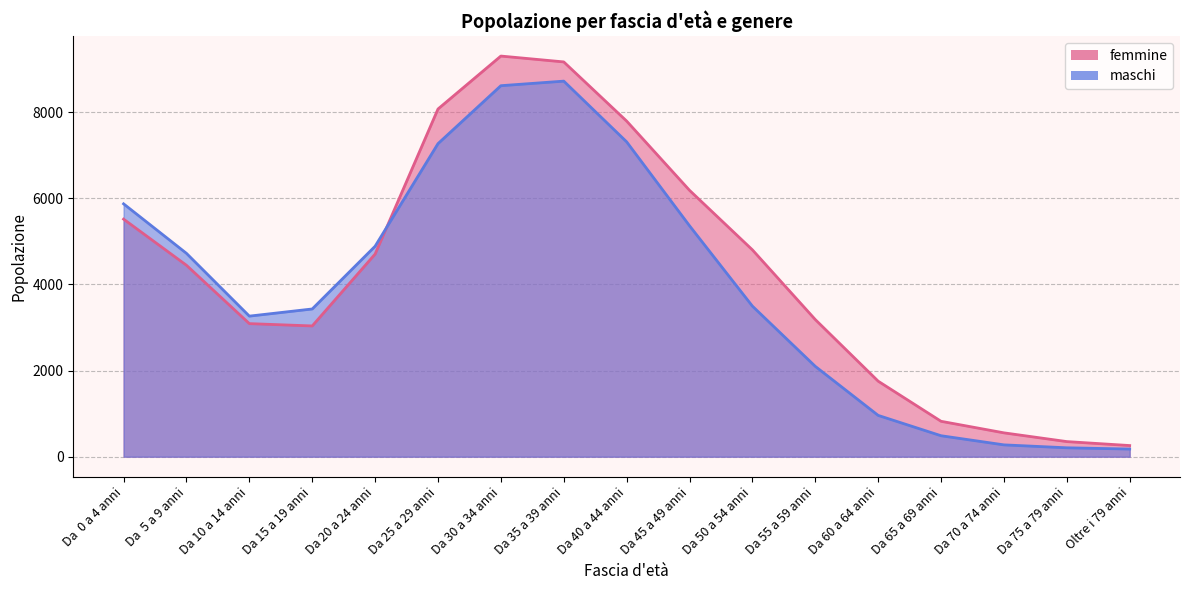

Is it true that femmine equals 1773 at Da 55 a 59 anni?

False